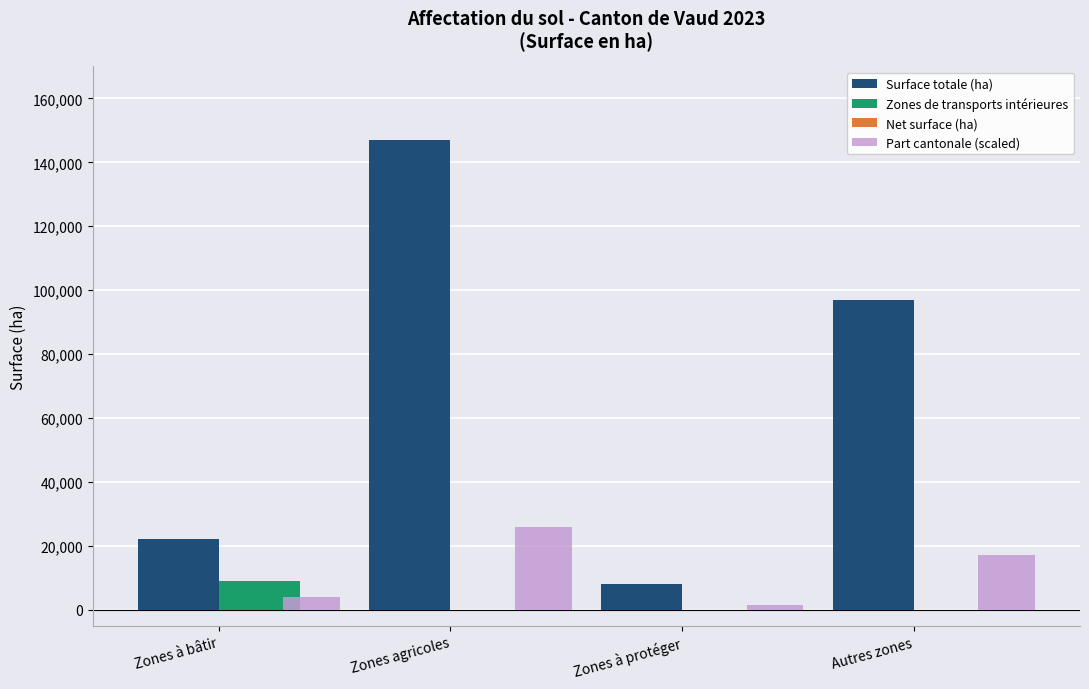

Reading left to right, what are all the values shown in this chart?

Surface totale (ha): Zones à bâtir=22284.3	Zones agricoles=147056.1	Zones à protéger=8165.5	Autres zones=97064.9
Zones de transports intérieures: Zones à bâtir=9062.4	Zones agricoles=0.0	Zones à protéger=0.0	Autres zones=0.0
Part cantonale (scaled): Zones à bâtir=3928.4	Zones agricoles=25923.7	Zones à protéger=1439.4	Autres zones=17111.0